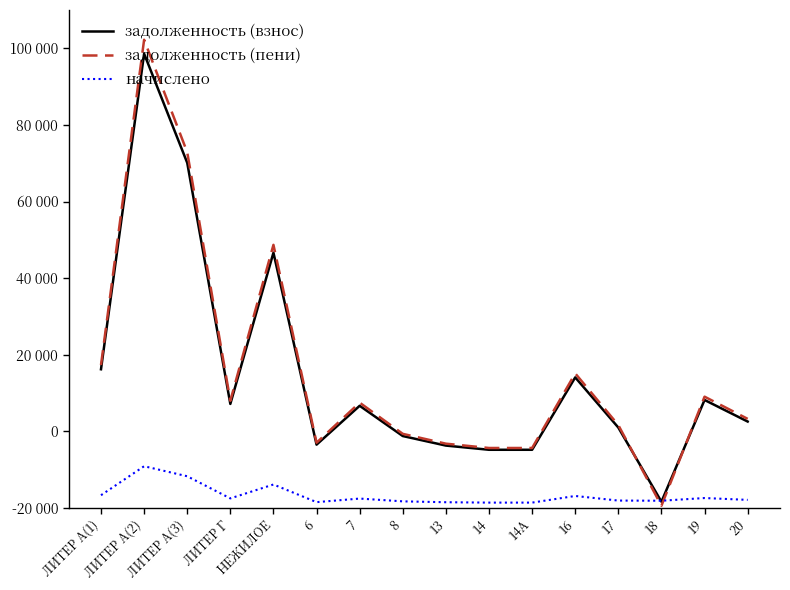

Reading left to right, list all the values displayed in this chart.

задолженность (взнос): 36210.5	118595.8	90101.2	27158.0	66649.4	16525.7	26672.0	18773.8	16282.6	15189.0	15189.0	34084.1	20985.2	1624.9	28190.9	22556.0
задолженность (пени): 37319.0	122226.5	92859.5	27989.5	68689.9	17031.6	27488.6	19348.5	16781.0	15654.0	15654.0	35127.5	21627.6	576.2	29053.9	23259.0
начислено: 3325.7	10892.2	8275.1	2494.3	6121.3	1517.8	2449.6	1724.2	1495.4	1395.0	1395.0	3130.4	1927.3	1886.0	2589.1	2109.2